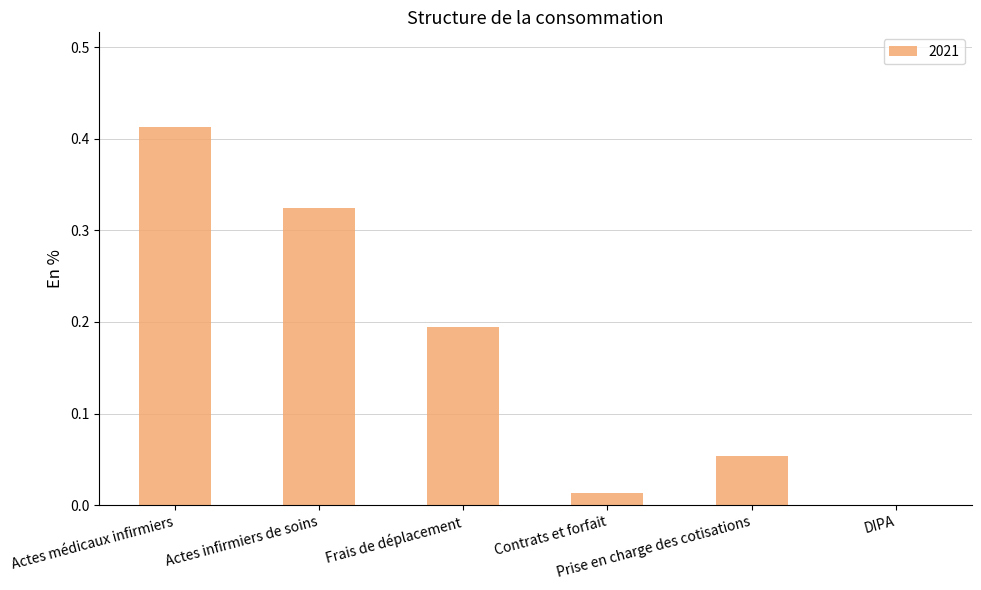

What is the sum of all values?

1.0